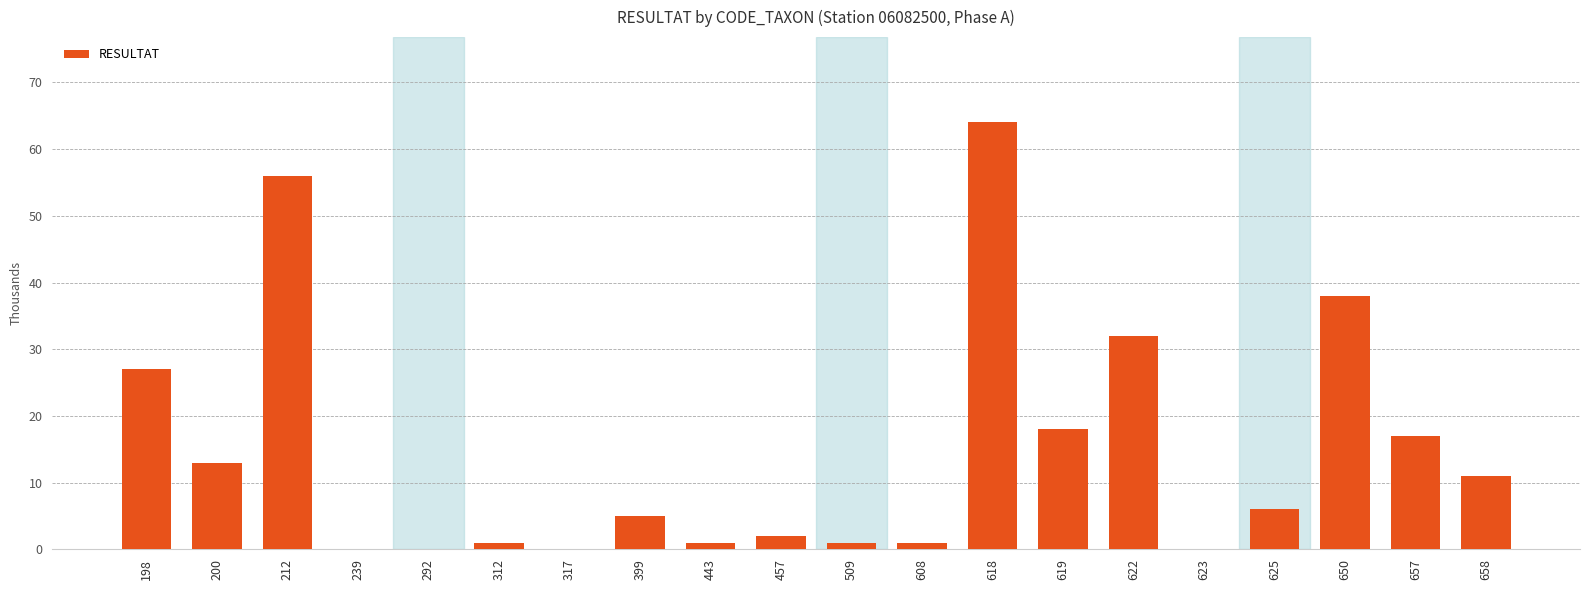

Is it true that the value at 312 is 1?

True